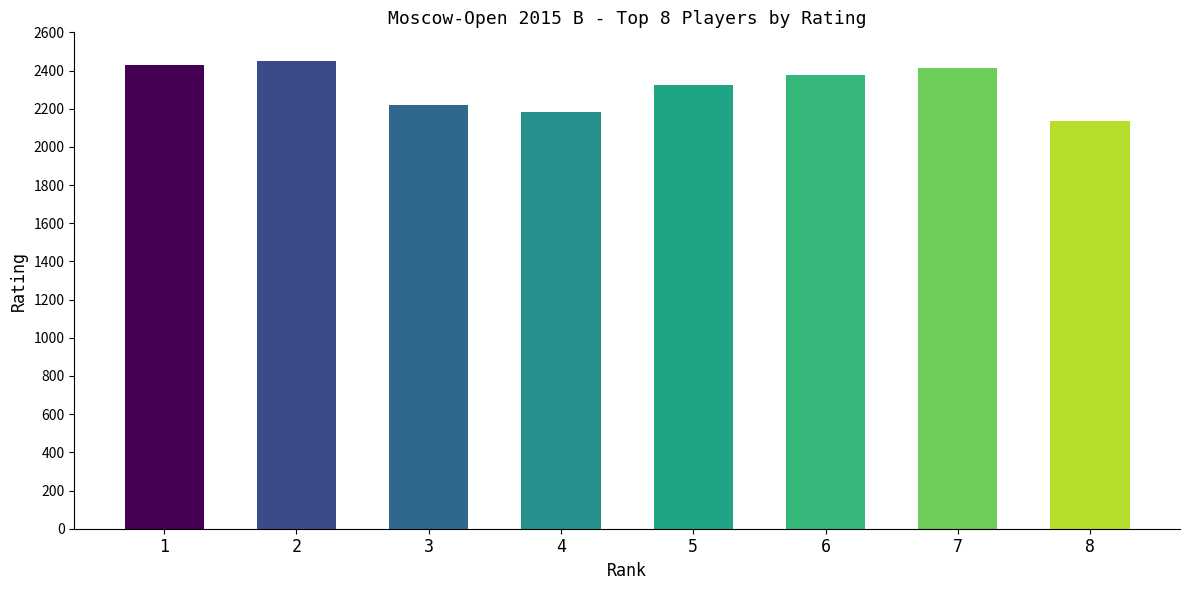

What is the difference between the second highest and minimum values?

295